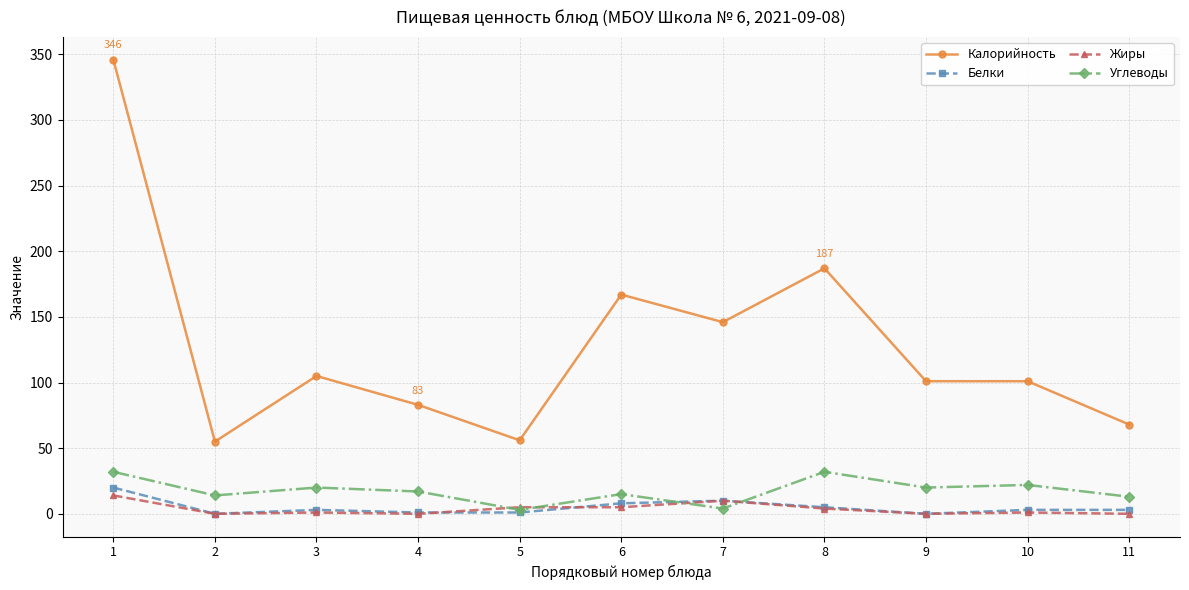

Which series changed the most between 4 and 5?

Калорийность